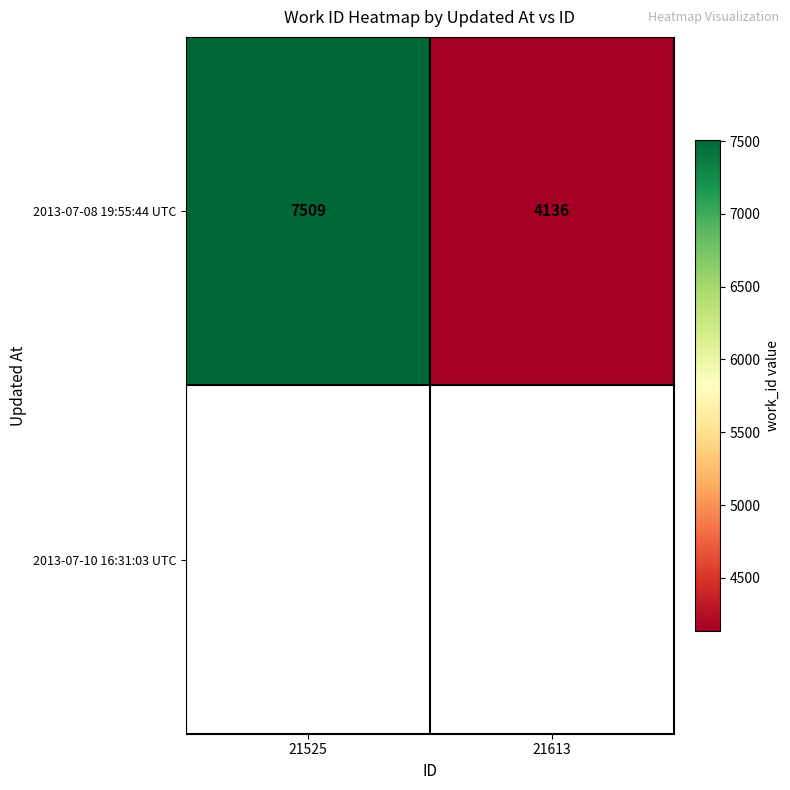

How many 2013-07-08 19:55:44 UTC values are between 4136 and 7509?

2